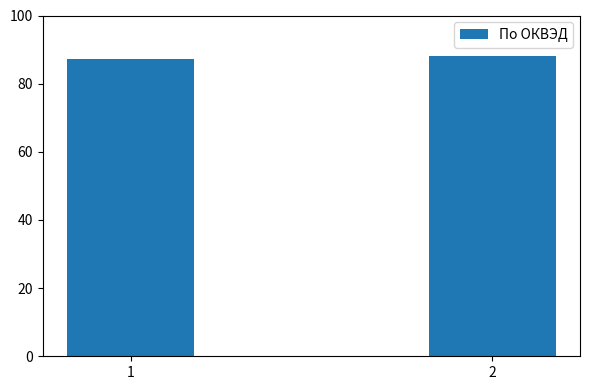

What is the change in value from 1 to 2?

+0.8